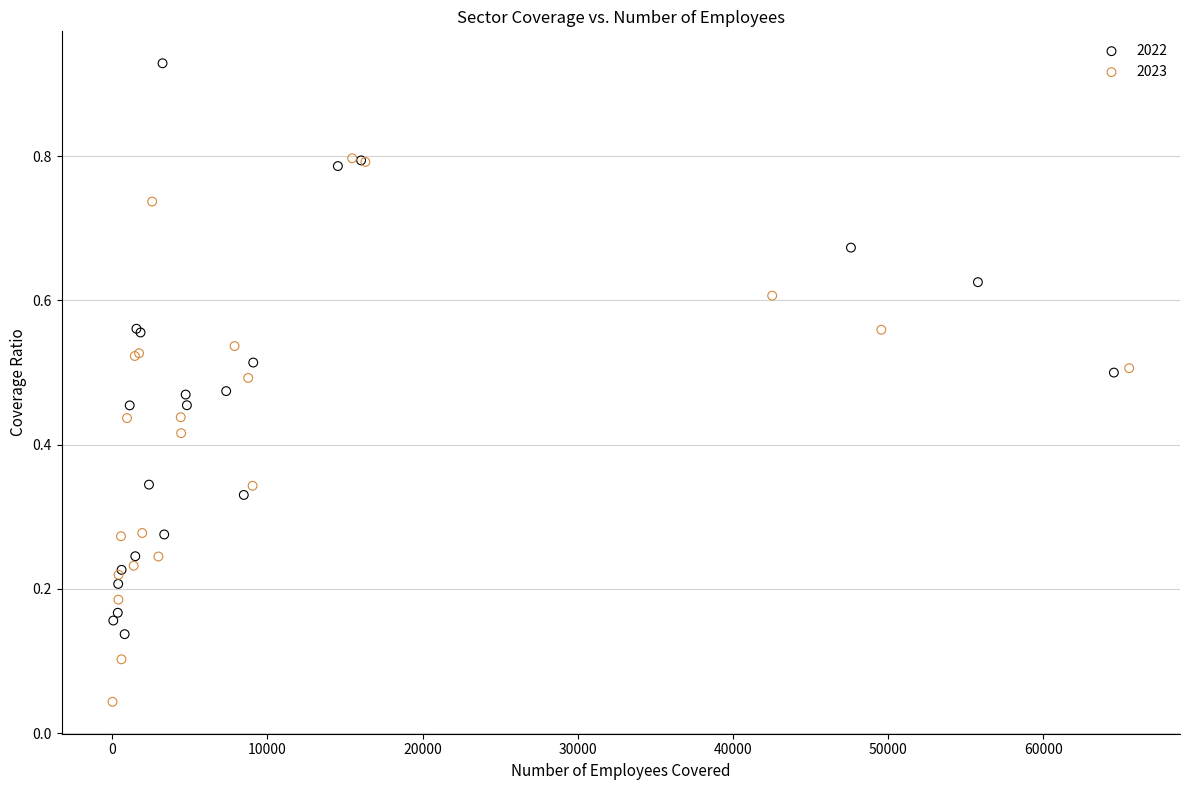

Which series contains the highest Y value?

2022